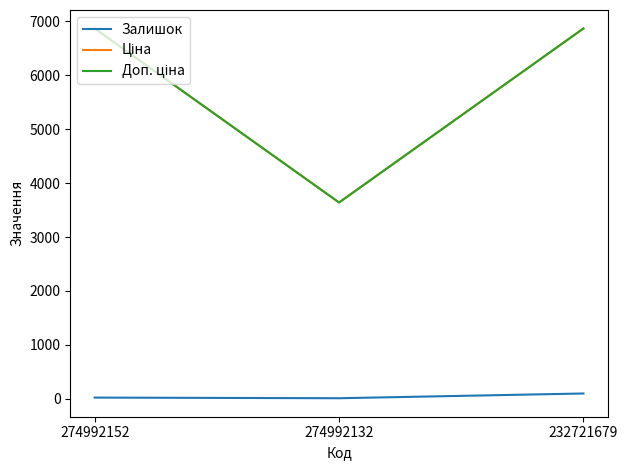

Is it true that Залишок equals 9.0 at 274992132?

True